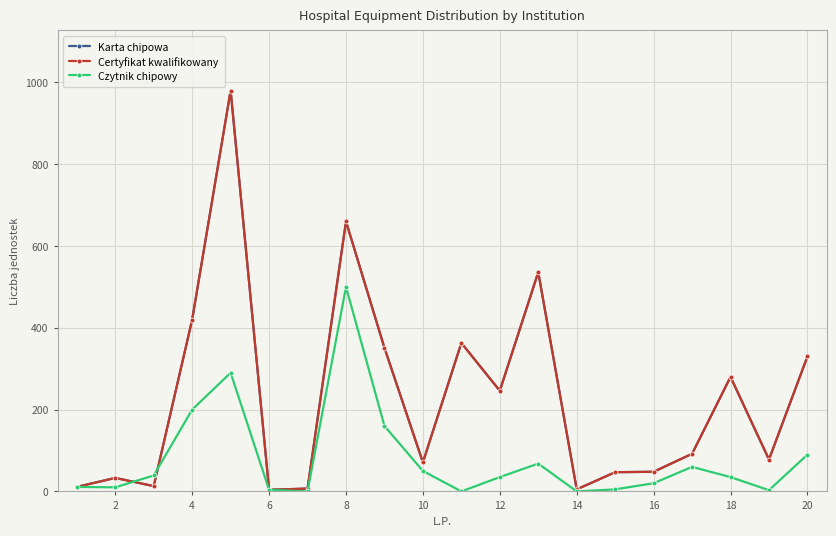

Is this an area chart (filled region under the line)?

No